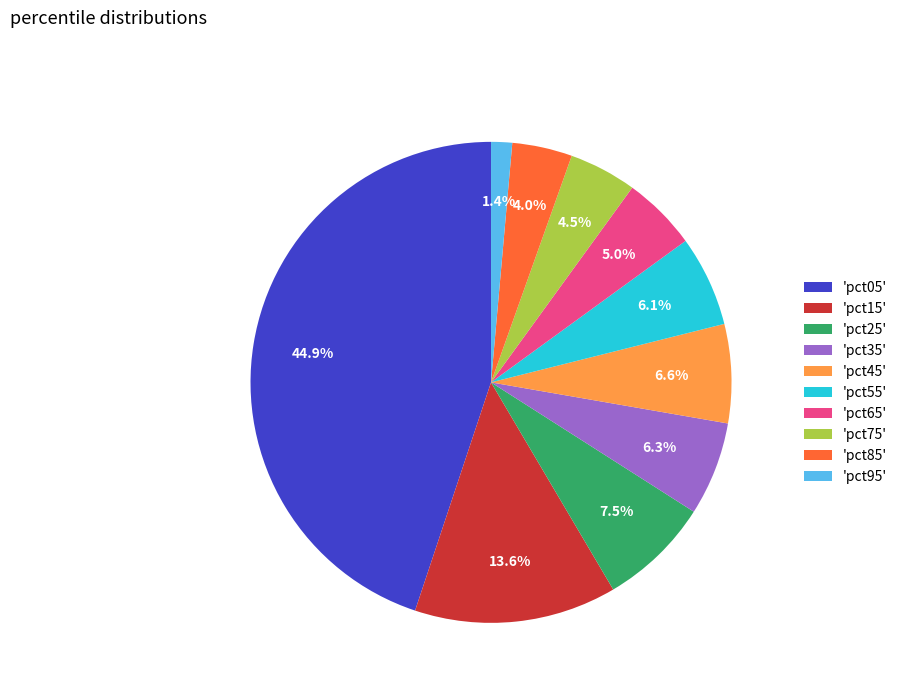

Combined, do 'pct45' and 'pct05' account for over 50%?

Yes